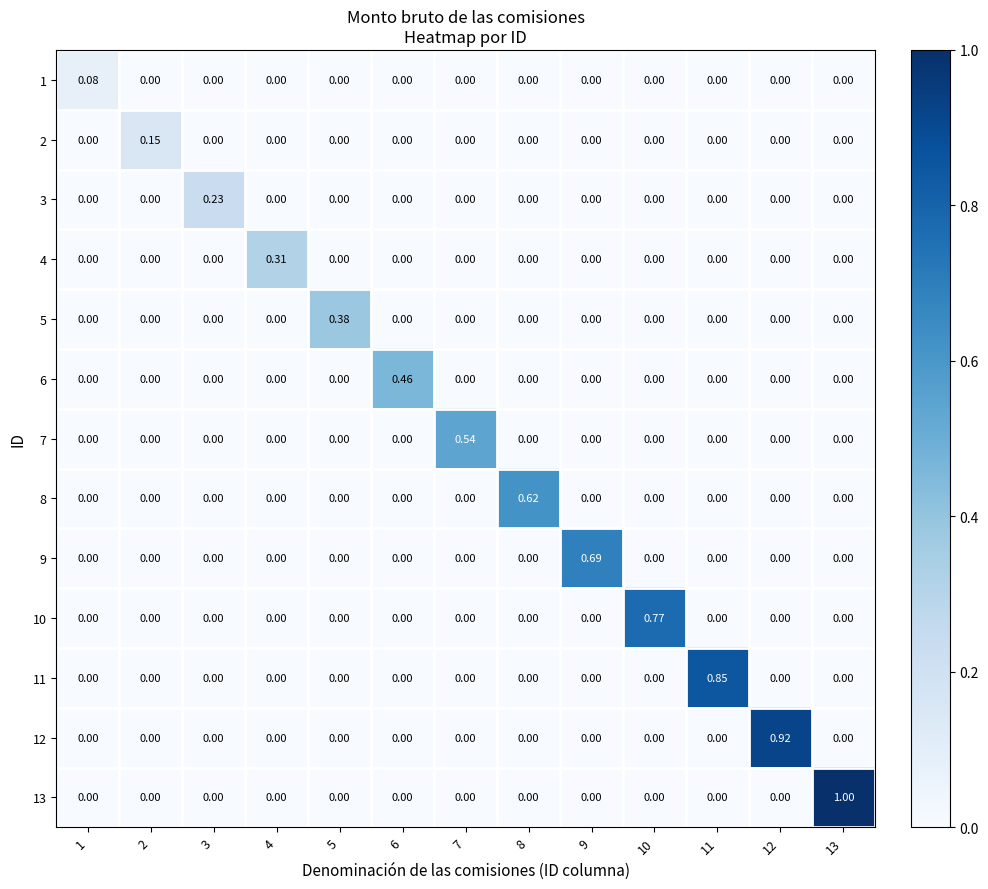

How many data points does each series have?

13